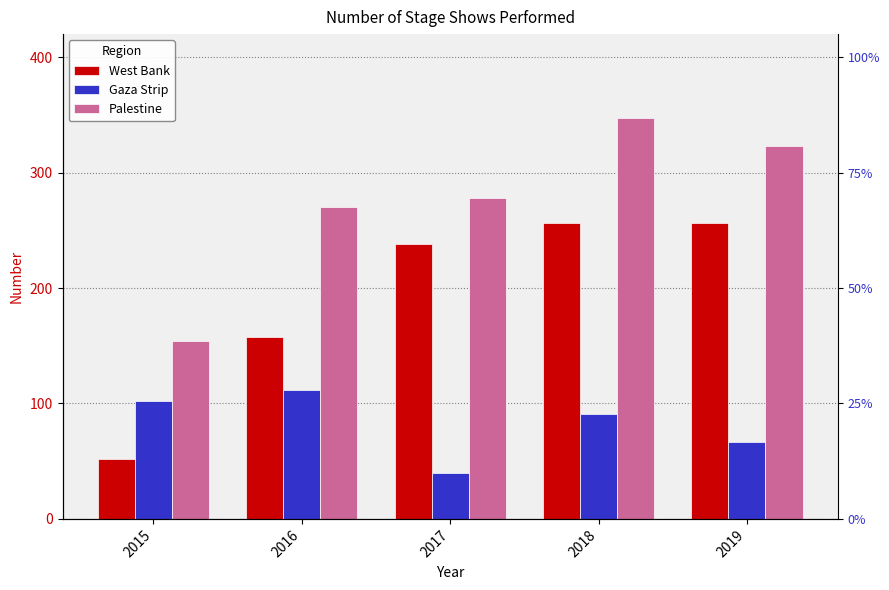

What is the total value across all series at 2017?

556